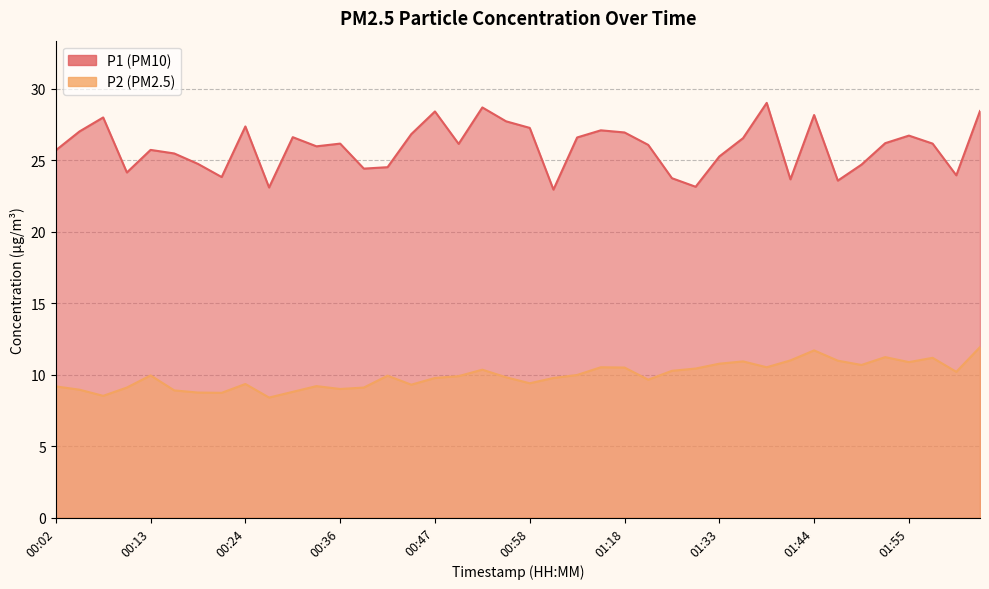

Rank the series by their maximum value, from highest to lowest.

P1, P2